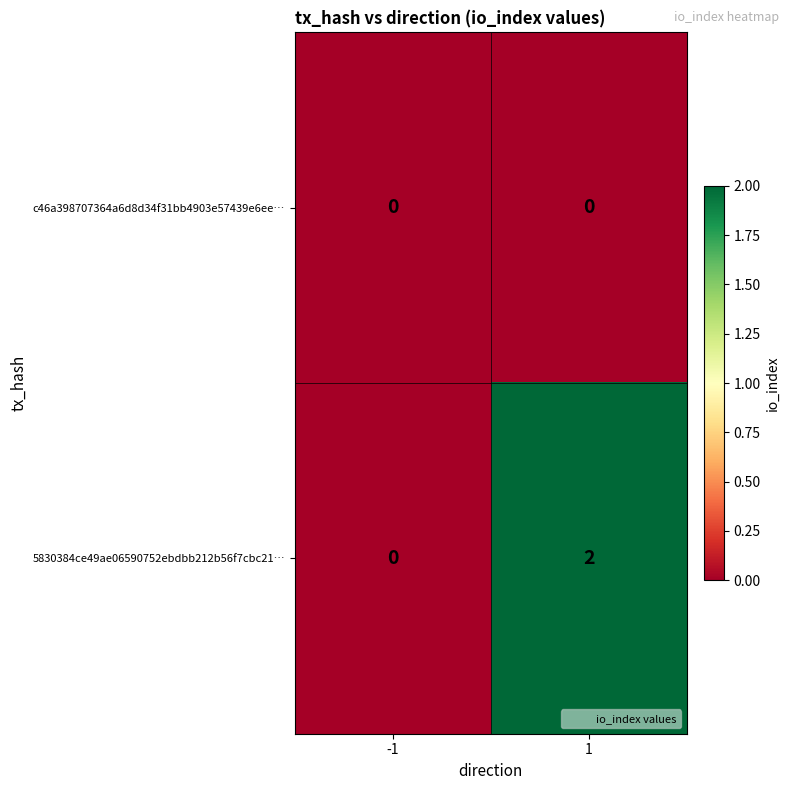

Between -1 and 1, which series saw the biggest shift?

5830384ce49ae06590752ebdbb212b56f7cbc21…